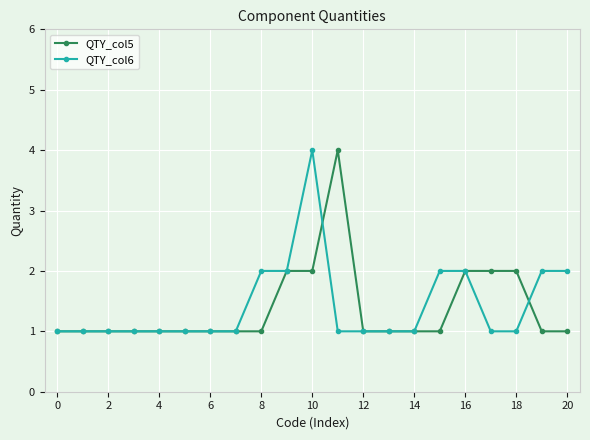

What are all the series names shown in the legend?

QTY_col5, QTY_col6